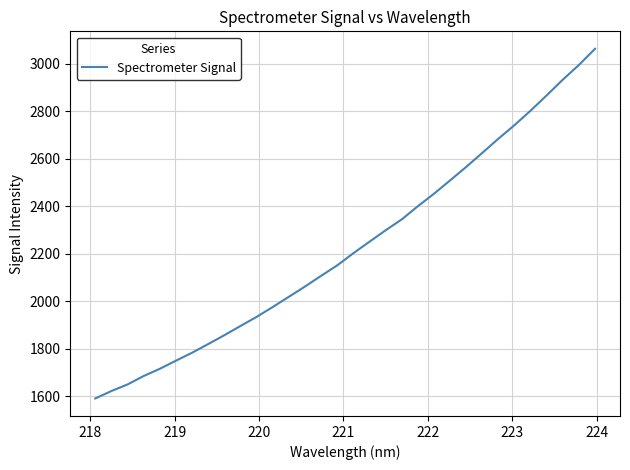

What is the difference between the maximum and minimum values?

1472.7